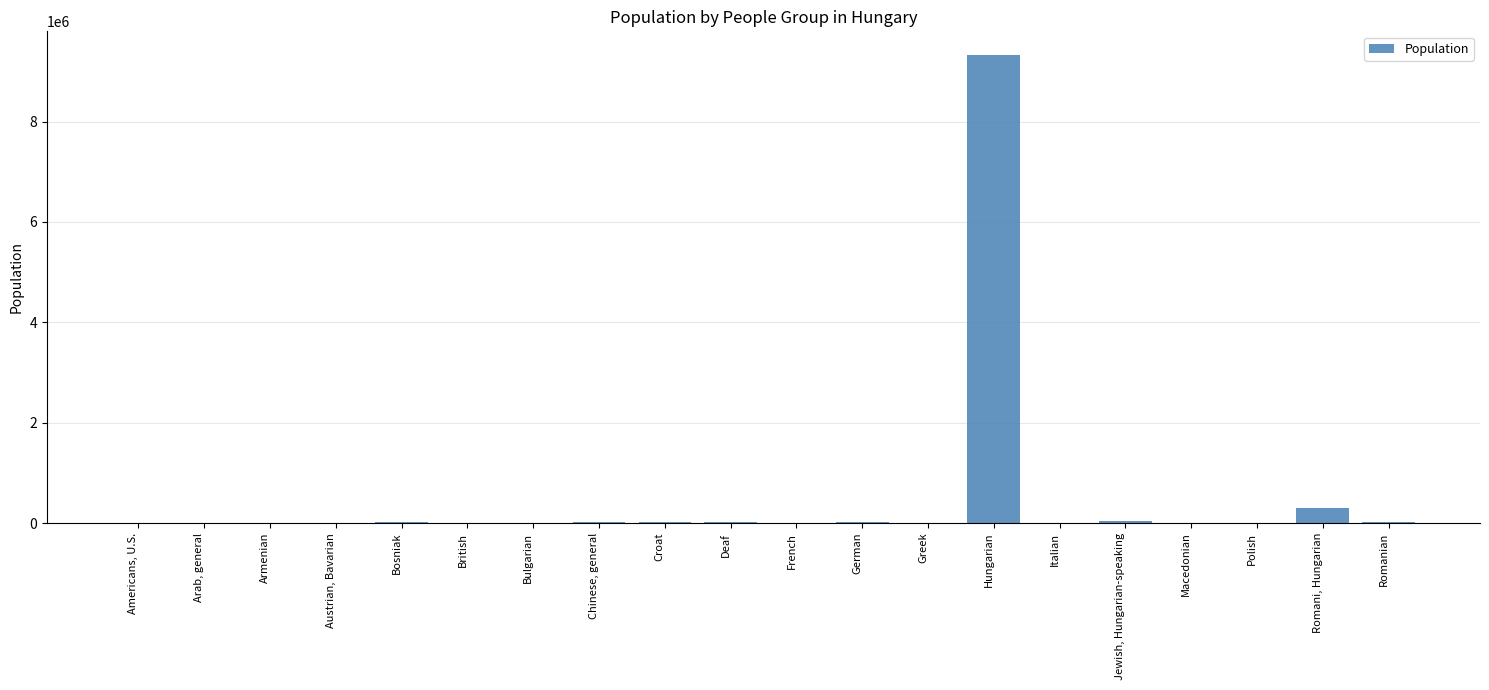

At which label does the data first exceed 7200?

Bosniak